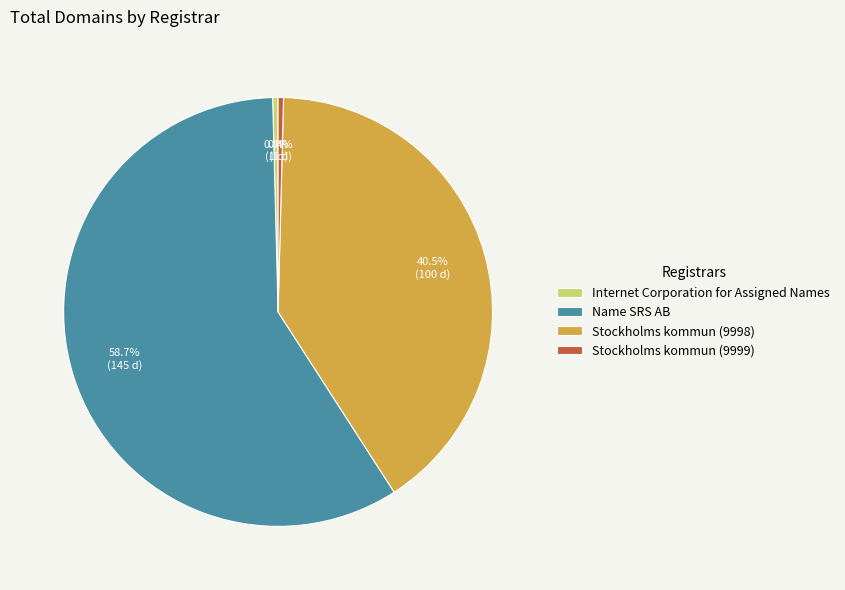

To the nearest percent, what is the difference between the largest and smallest slice percentages?

58%